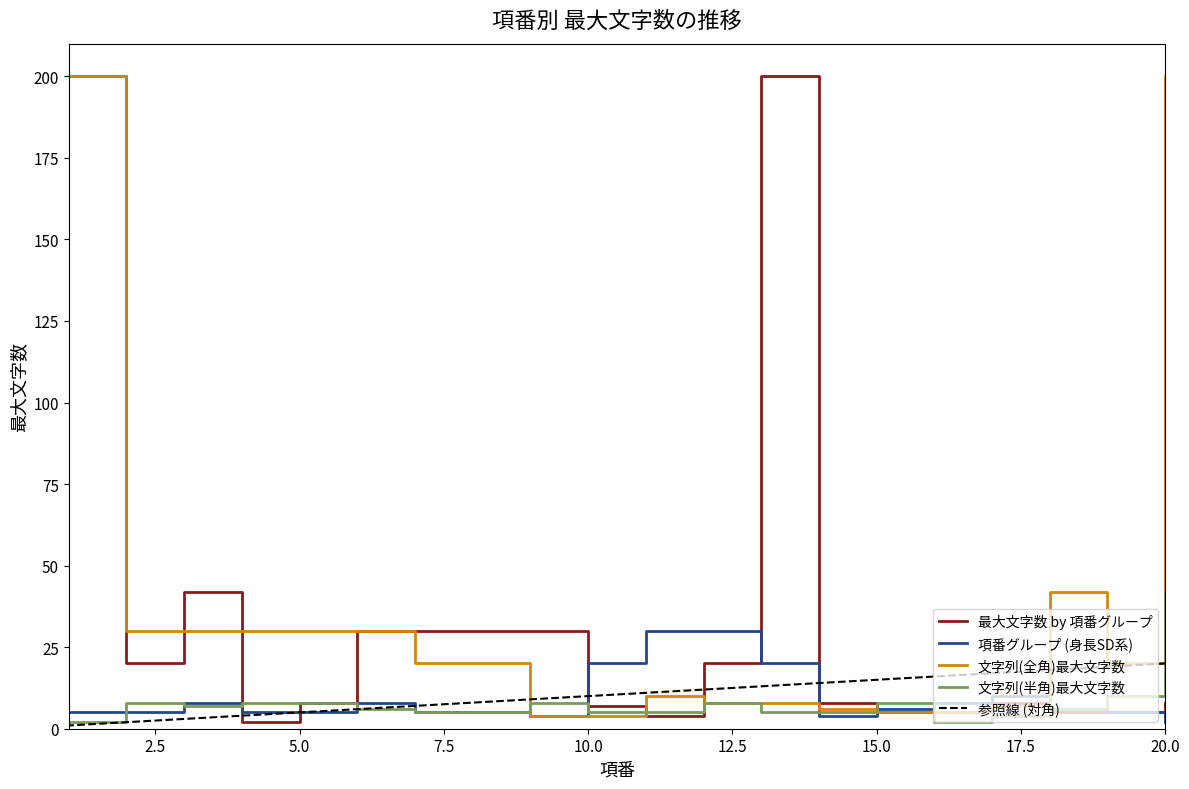

Which category has the lowest value in the 最大文字数 by 項番グループ series?

4